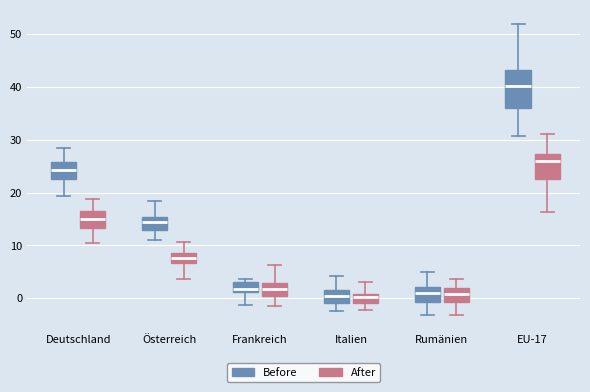

Reading left to right, read every box against the y-axis: the position of its median line, the range the box covers, and the ends of its whiskers. The values are not printed on the chart, so give them approximately, as read against the axis.

Deutschland (Before): median 24, box 23 to 26, whiskers 19 to 28
Deutschland (After): median 15, box 13 to 16, whiskers 10 to 19
Österreich (Before): median 14, box 13 to 15, whiskers 11 to 18
Österreich (After): median 8, box 7 to 9, whiskers 4 to 11
Frankreich (Before): median 2, box 1 to 3, whiskers -1 to 4
Frankreich (After): median 2, box 0 to 3, whiskers -2 to 6
Italien (Before): median 0, box -1 to 1, whiskers -2 to 4
Italien (After): median 0, box -1 to 1, whiskers -2 to 3
Rumänien (Before): median 1, box -1 to 2, whiskers -3 to 5
Rumänien (After): median 1, box -1 to 2, whiskers -3 to 4
EU-17 (Before): median 40, box 36 to 43, whiskers 31 to 52
EU-17 (After): median 26, box 23 to 27, whiskers 16 to 31